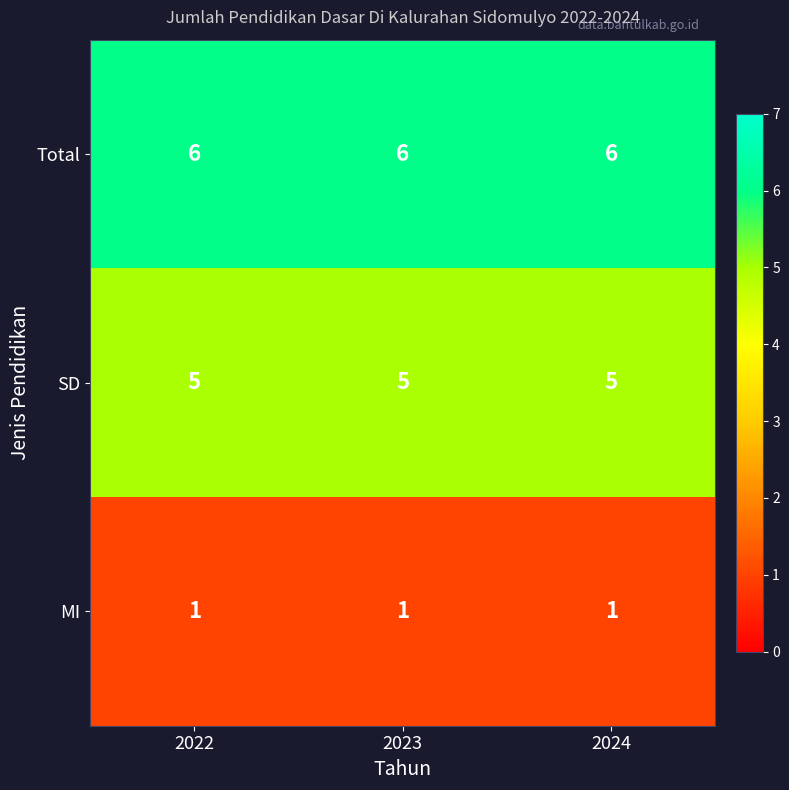

Which series has the largest total across all categories?

Total